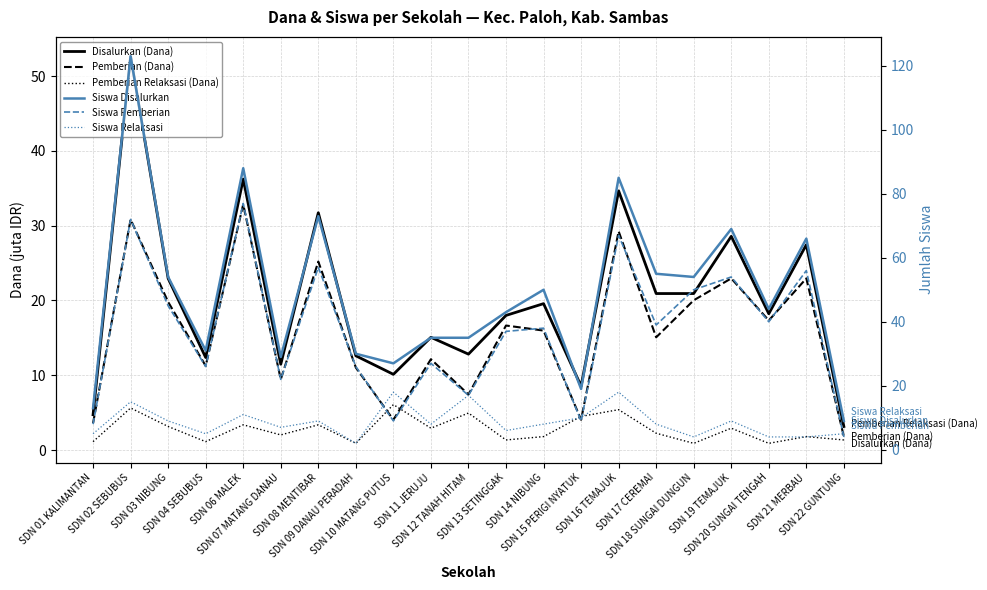

How many interior local peaks does the Disalurkan (Dana) series have?

8